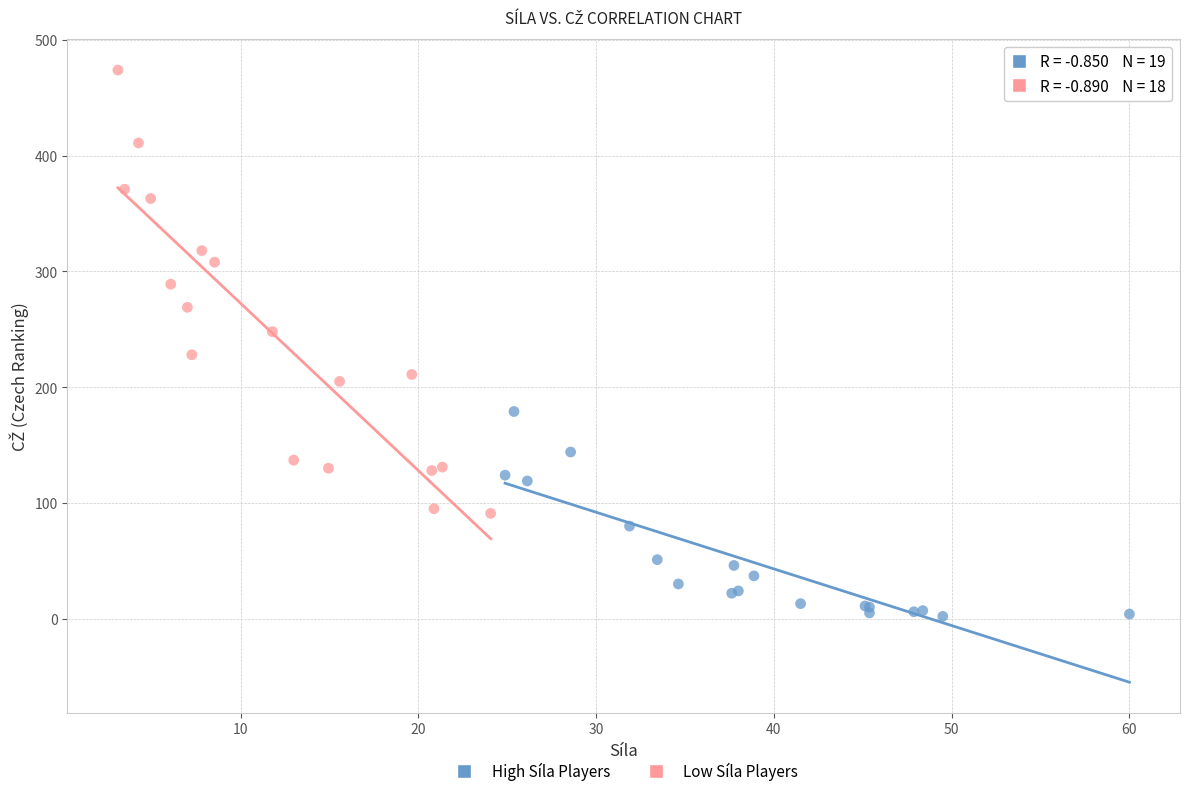

Which series contains the lowest Y value?

High Síla Players